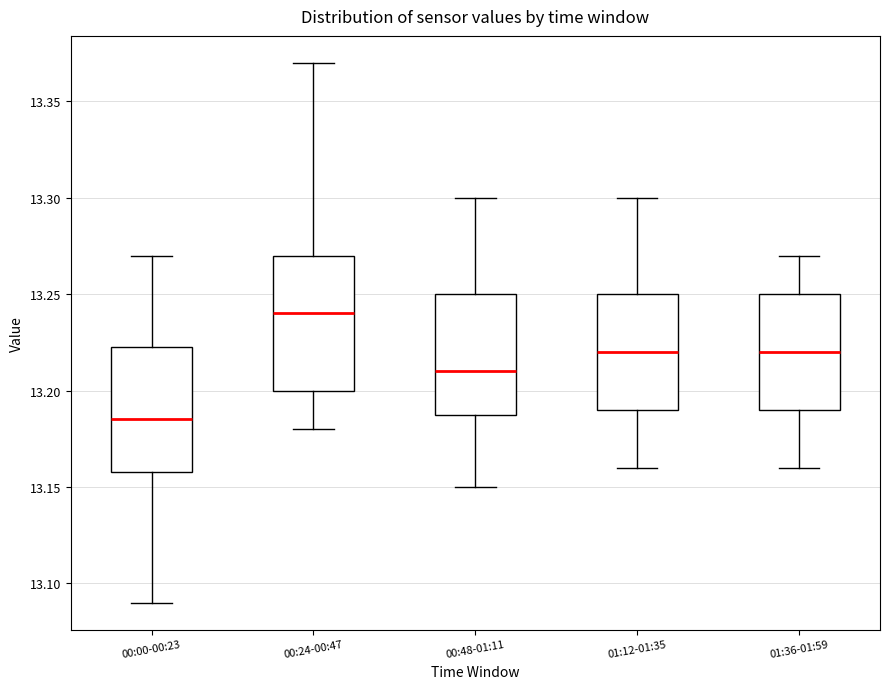

Reading left to right, read every box against the y-axis: the position of its median line, the range the box covers, and the ends of its whiskers. The values are not printed on the chart, so give them approximately, as read against the axis.

00:00-00:23: median 13.185, box 13.160 to 13.225, whiskers 13.090 to 13.270
00:24-00:47: median 13.240, box 13.200 to 13.270, whiskers 13.180 to 13.370
00:48-01:11: median 13.210, box 13.190 to 13.250, whiskers 13.150 to 13.300
01:12-01:35: median 13.220, box 13.190 to 13.250, whiskers 13.160 to 13.300
01:36-01:59: median 13.220, box 13.190 to 13.250, whiskers 13.160 to 13.270